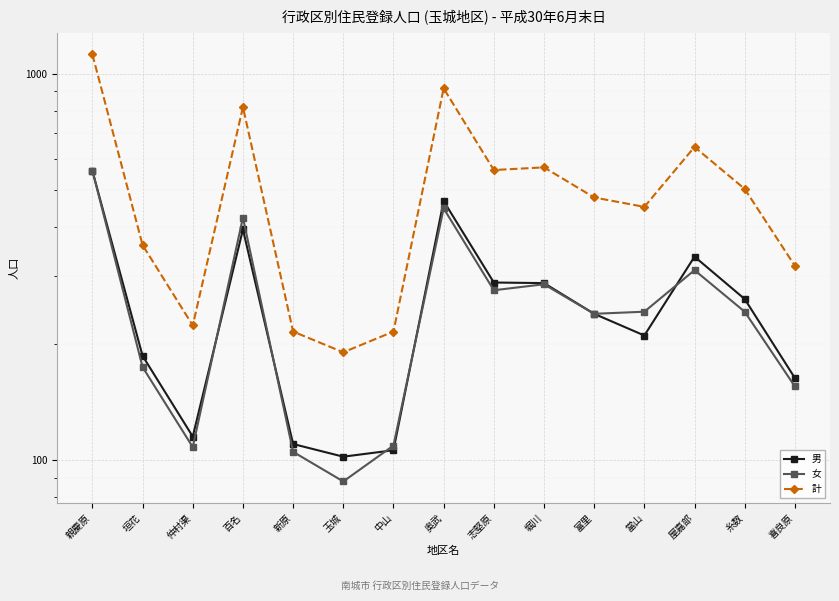

Between 富里 and 志堅原, which is larger?

志堅原